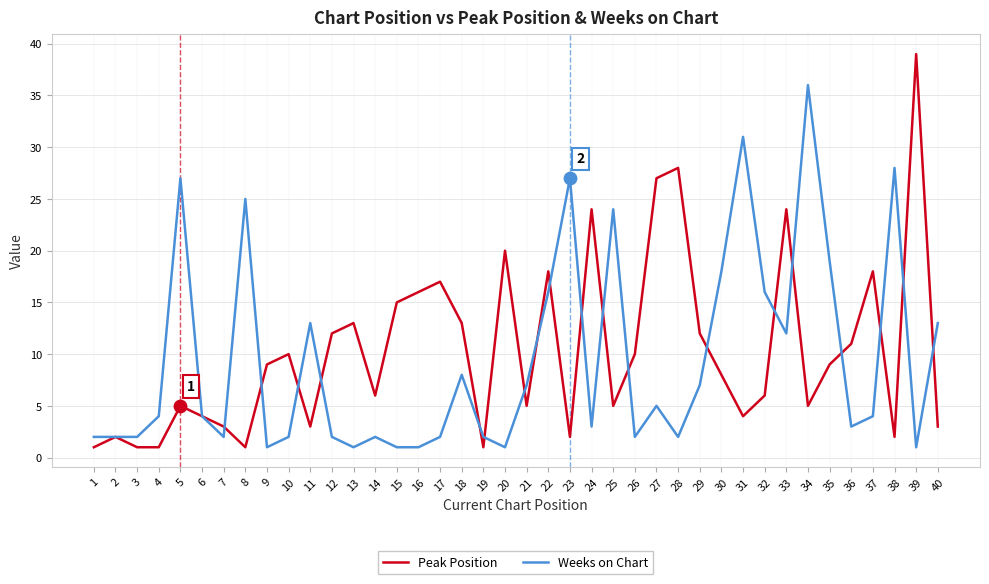

Which series has the largest total across all categories?

Peak Position